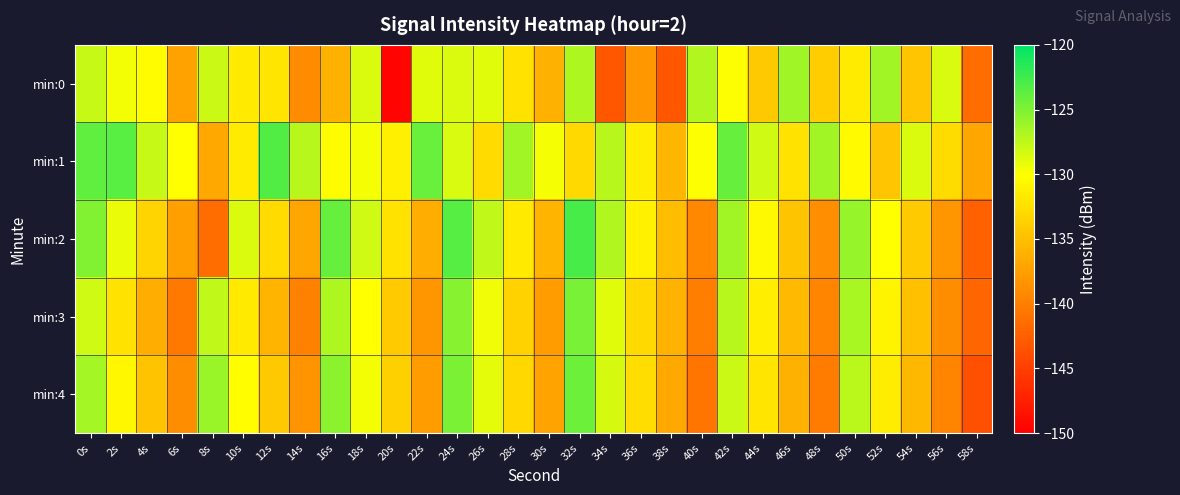

Reading left to right, transcribe all the data shown in this chart.

min:0: 0s=-127.8	2s=-129.5	4s=-130.2	6s=-137.2	8s=-127.9	10s=-131.6	12s=-132.0	14s=-139.1	16s=-136.1	18s=-128.6	20s=-149.6	22s=-128.8	24s=-128.7	26s=-128.8	28s=-132.2	30s=-136.1	32s=-126.9	34s=-143.1	36s=-138.2	38s=-143.1	40s=-127.0	42s=-129.9	44s=-134.2	46s=-126.3	48s=-133.9	50s=-131.6	52s=-126.4	54s=-134.4	56s=-128.5	58s=-141.4
min:1: 0s=-123.8	2s=-123.6	4s=-127.7	6s=-130.0	8s=-136.7	10s=-131.6	12s=-123.2	14s=-127.1	16s=-130.3	18s=-129.7	20s=-131.2	22s=-124.1	24s=-128.4	26s=-132.8	28s=-126.3	30s=-129.7	32s=-133.0	34s=-127.2	36s=-131.4	38s=-135.7	40s=-129.9	42s=-124.0	44s=-128.1	46s=-132.3	48s=-126.4	50s=-130.4	52s=-134.5	54s=-128.6	56s=-132.8	58s=-136.9
min:2: 0s=-125.1	2s=-129.2	4s=-133.3	6s=-137.4	8s=-141.6	10s=-128.7	12s=-132.8	14s=-136.9	16s=-124.0	18s=-128.1	20s=-132.2	22s=-136.3	24s=-123.4	26s=-127.5	28s=-131.7	30s=-135.8	32s=-122.9	34s=-127.0	36s=-131.1	38s=-135.2	40s=-139.3	42s=-126.4	44s=-130.5	46s=-134.6	48s=-138.8	50s=-125.9	52s=-130.0	54s=-134.1	56s=-138.2	58s=-142.3
min:3: 0s=-128.1	2s=-132.2	4s=-136.3	6s=-140.5	8s=-127.6	10s=-131.7	12s=-135.8	14s=-139.9	16s=-126.9	18s=-130.0	20s=-134.1	22s=-138.2	24s=-125.3	26s=-129.5	28s=-133.6	30s=-137.7	32s=-124.8	34s=-128.9	36s=-132.9	38s=-136.0	40s=-140.1	42s=-127.2	44s=-131.3	46s=-135.5	48s=-139.6	50s=-126.7	52s=-130.8	54s=-134.9	56s=-138.9	58s=-142.0
min:4: 0s=-126.5	2s=-130.7	4s=-134.8	6s=-138.9	8s=-126.0	10s=-130.1	12s=-134.2	14s=-138.3	16s=-125.4	18s=-129.5	20s=-133.7	22s=-137.8	24s=-124.9	26s=-129.0	28s=-133.1	30s=-137.2	32s=-124.3	34s=-128.4	36s=-132.5	38s=-136.7	40s=-140.8	42s=-127.9	44s=-132.0	46s=-136.1	48s=-140.2	50s=-127.3	52s=-131.4	54s=-135.5	56s=-139.7	58s=-143.8